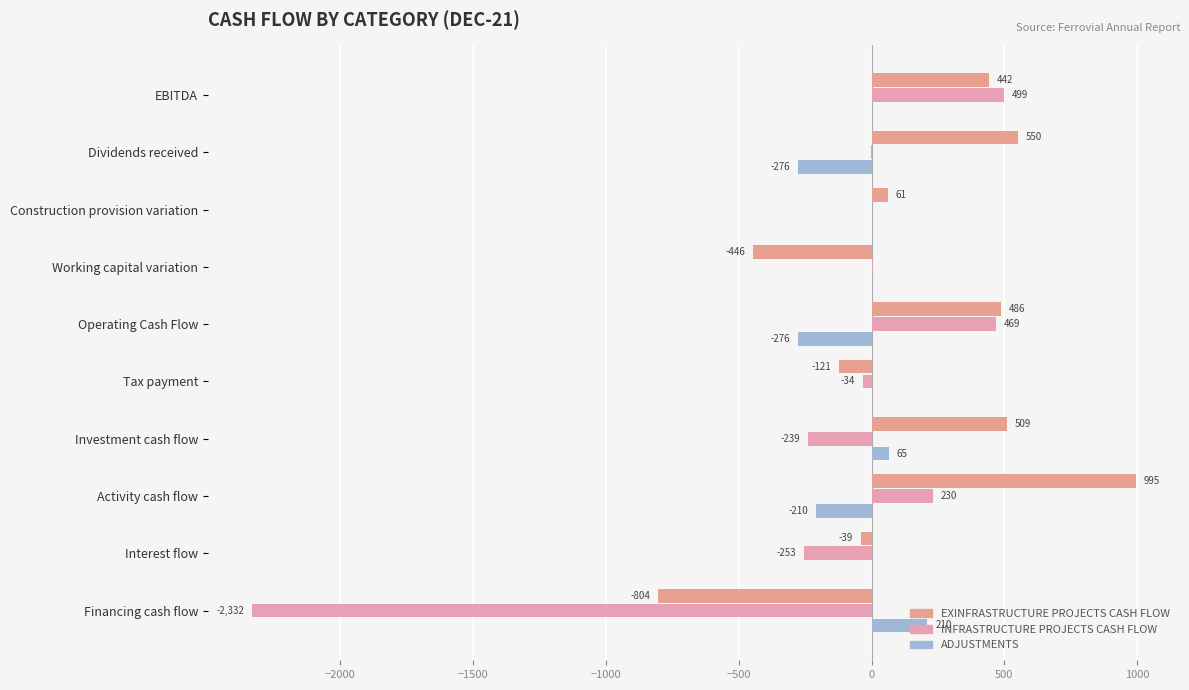

What is the difference between the maximum and minimum values in the INFRASTRUCTURE PROJECTS CASH FLOW series?

2831